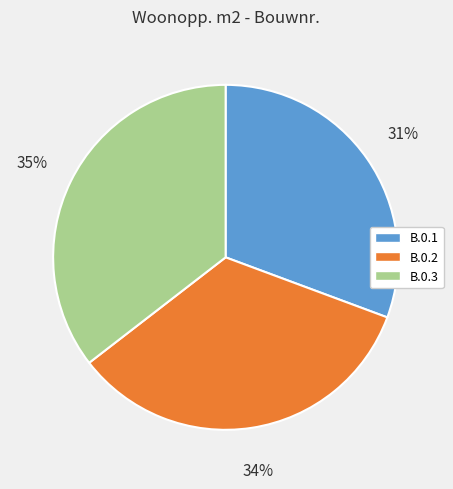

Which has a higher value, B.0.1 or B.0.2?

B.0.2